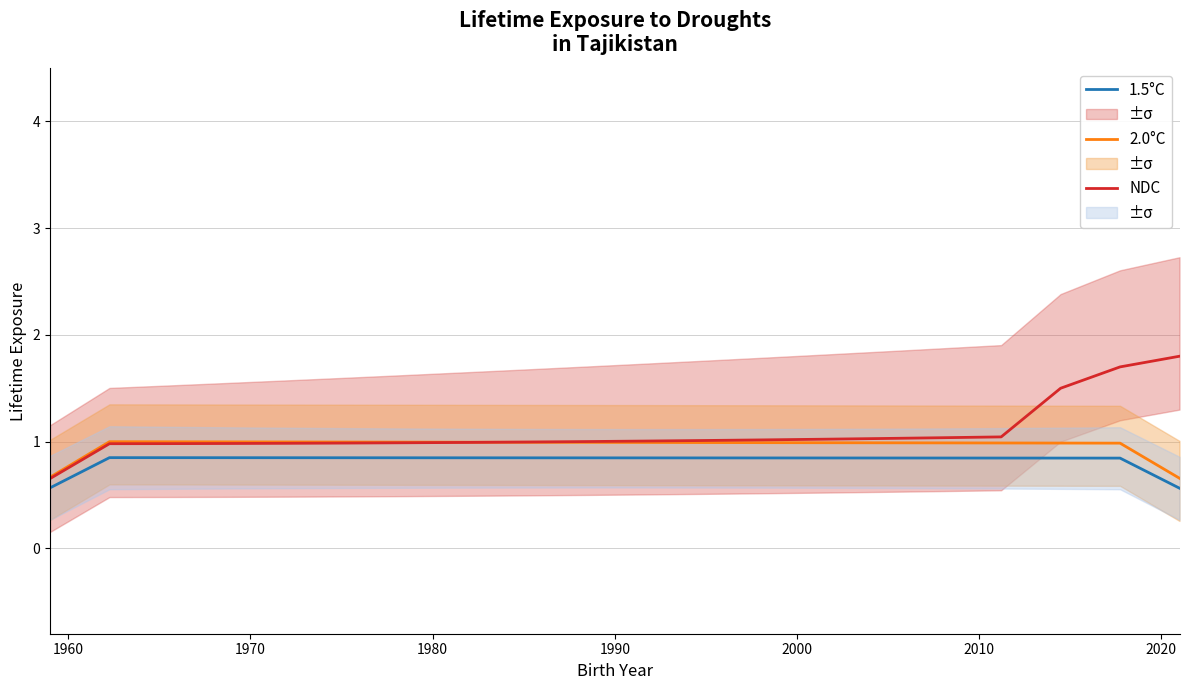

How many lines are shown in the chart?

3